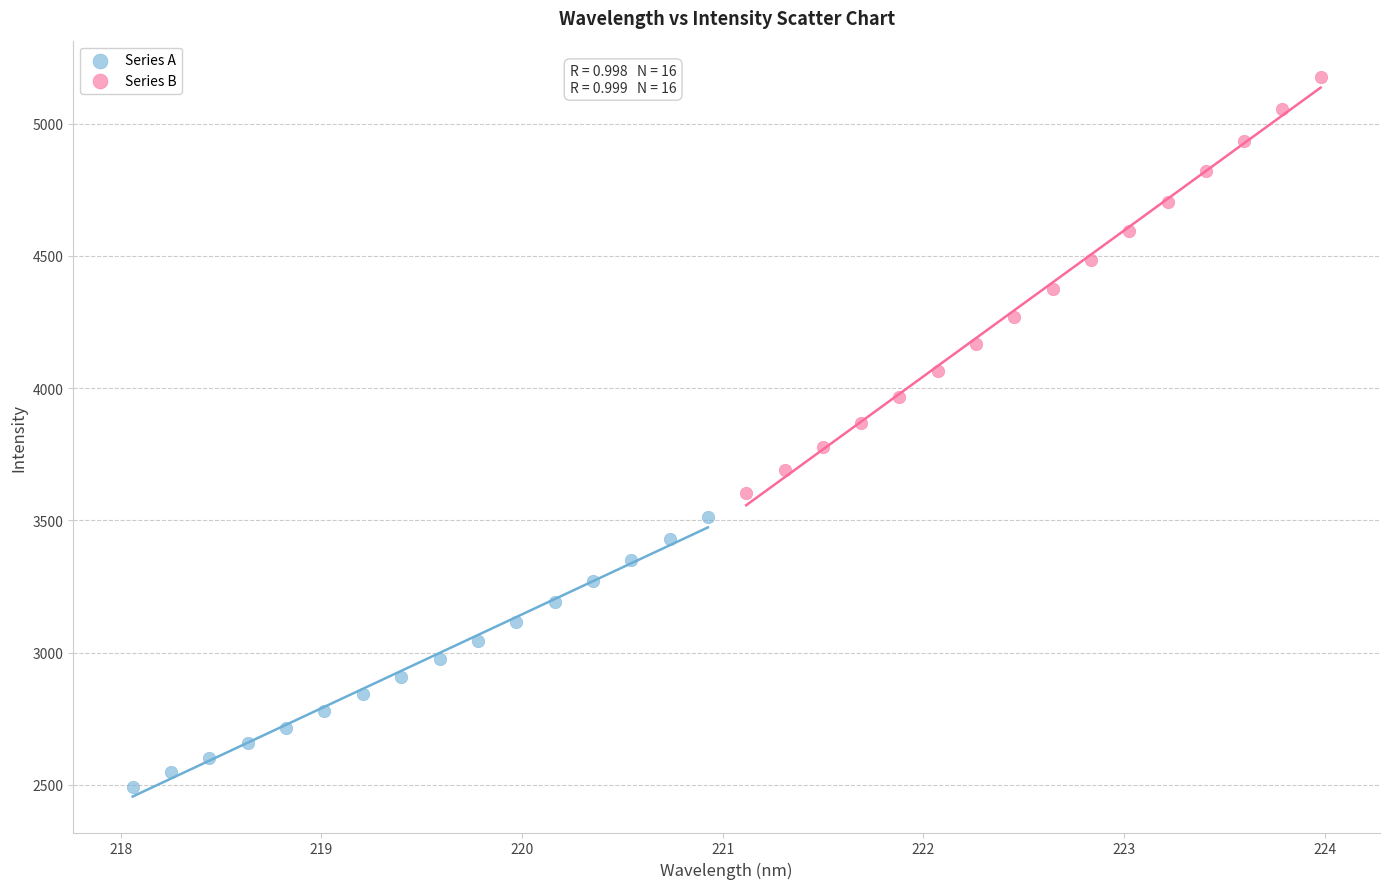

Which series reaches the maximum Y coordinate?

Series B